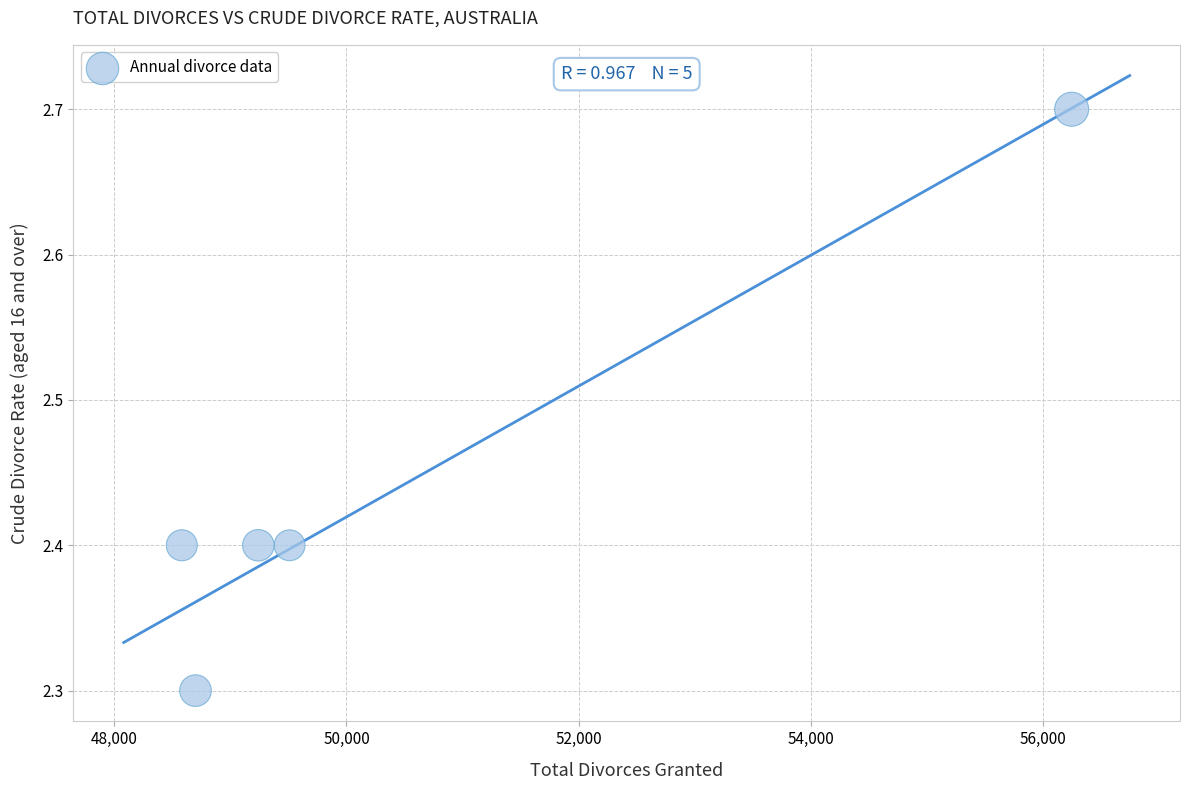

What is the range of Y values (max minus min)?

0.4